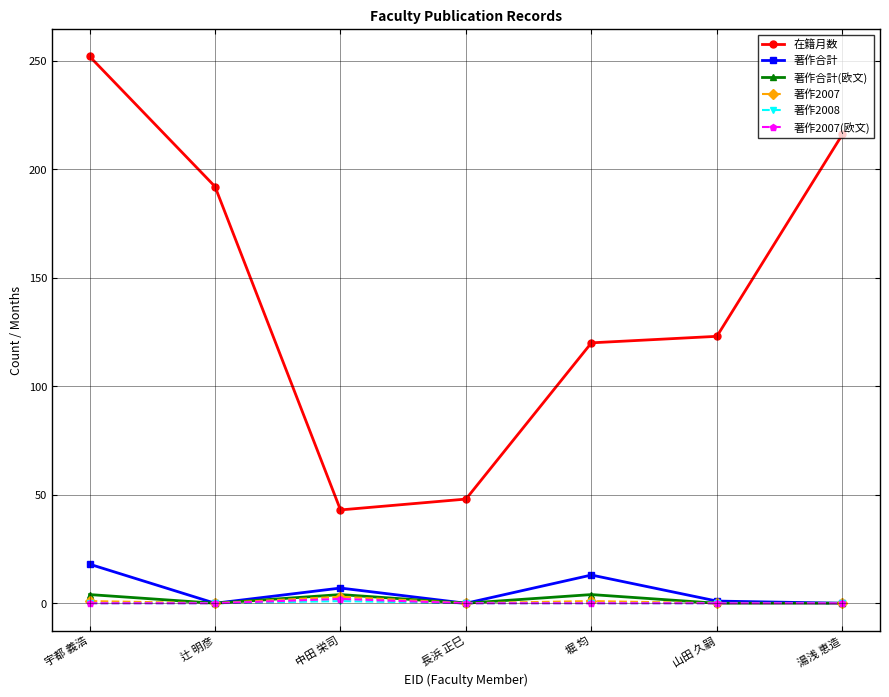

At which category is the sum across all series the highest?

宇都 義浩